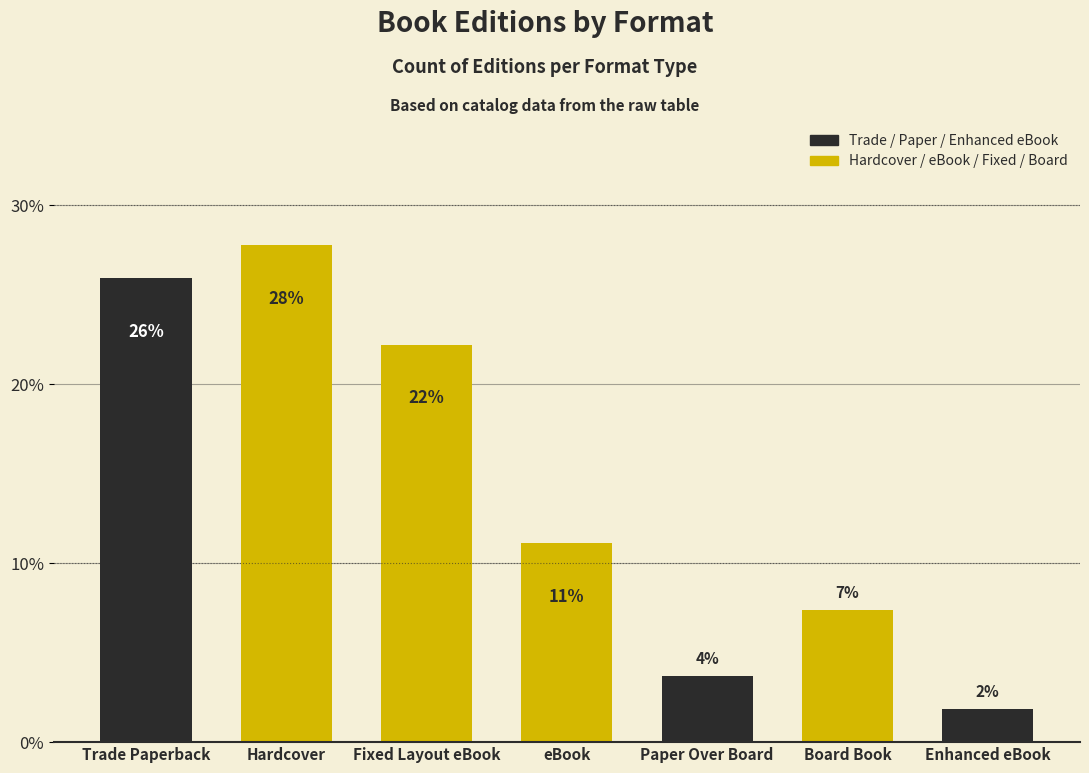

What position from the right is Paper Over Board?

3